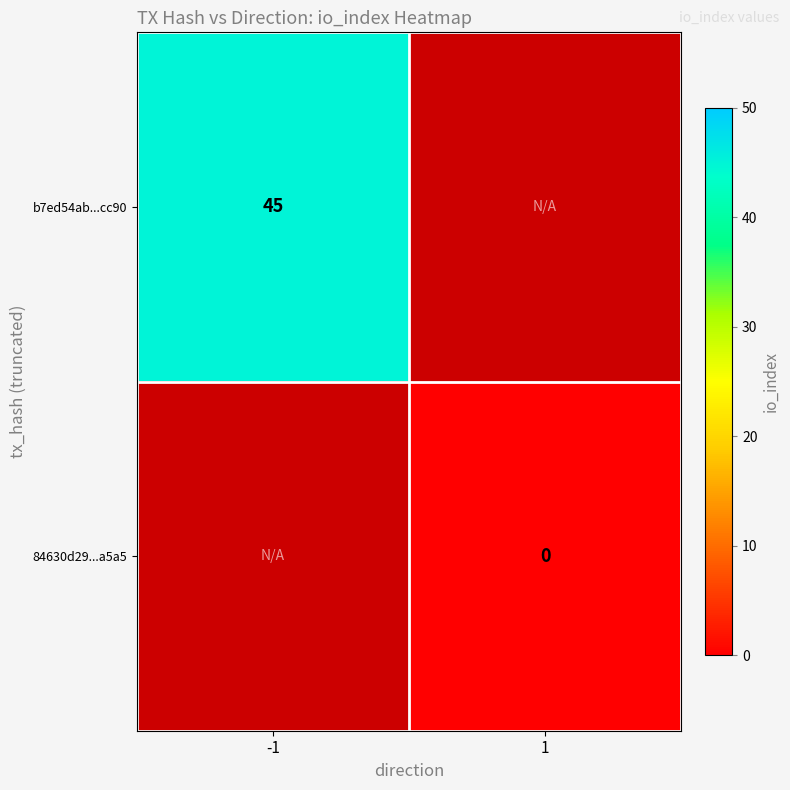

Which has a higher value, 1 or -1?

-1